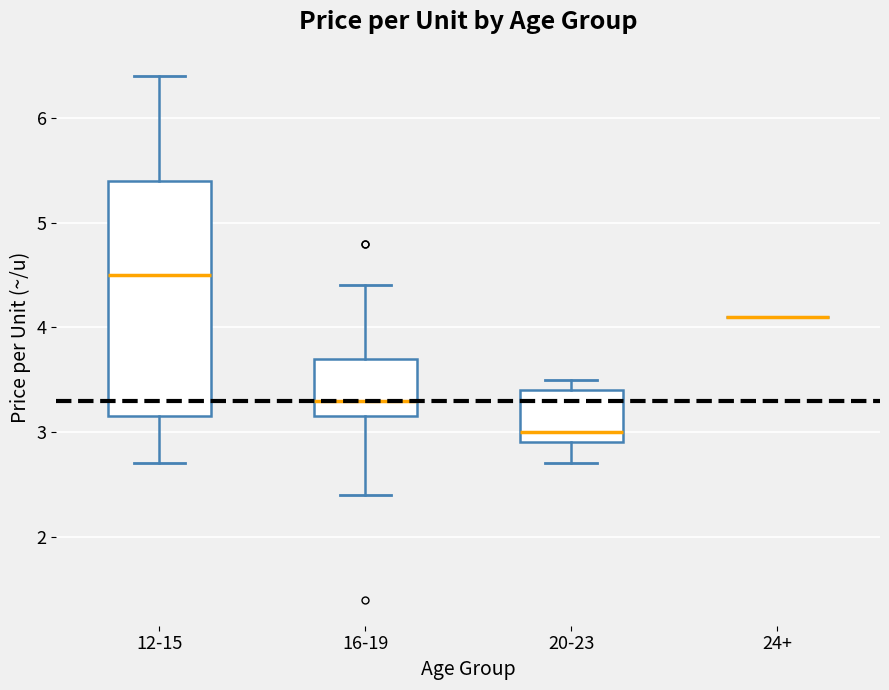

Which box is the tallest, from its lower edge to its upper edge?

12-15